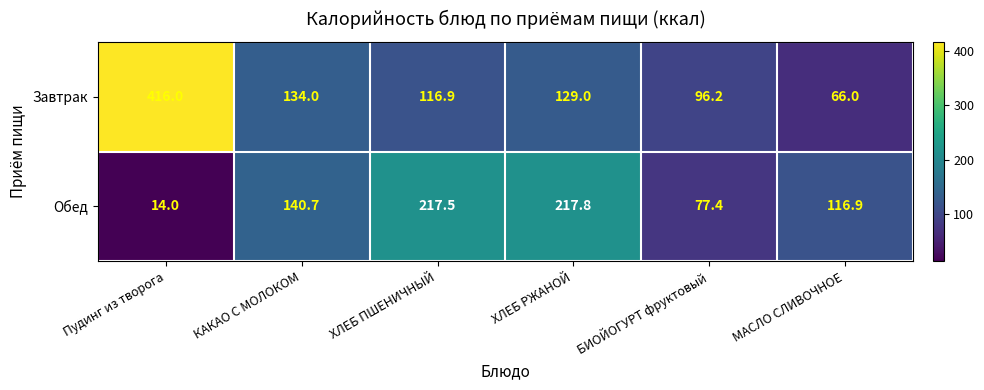

What is the total value across all series at МАСЛО СЛИВОЧНОЕ?

182.9